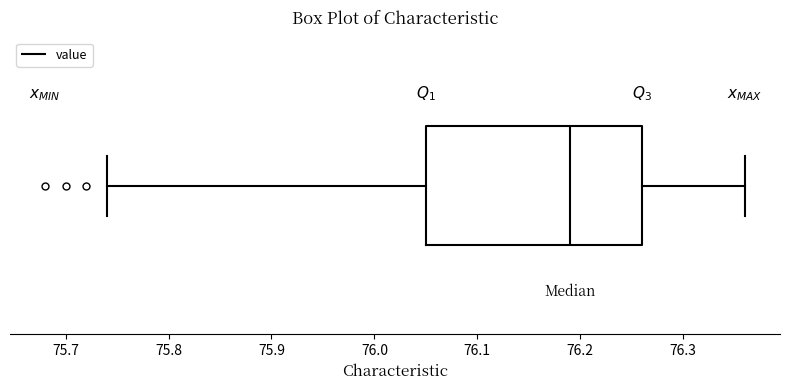

Transcribe this box plot: give where the median line is, the range the box spans, and where the two whiskers end, as read against the x-axis. The values are not printed on the chart, so give them approximately, as read against the axis.

median 76.19, box 76.05 to 76.26, whiskers 75.74 to 76.36